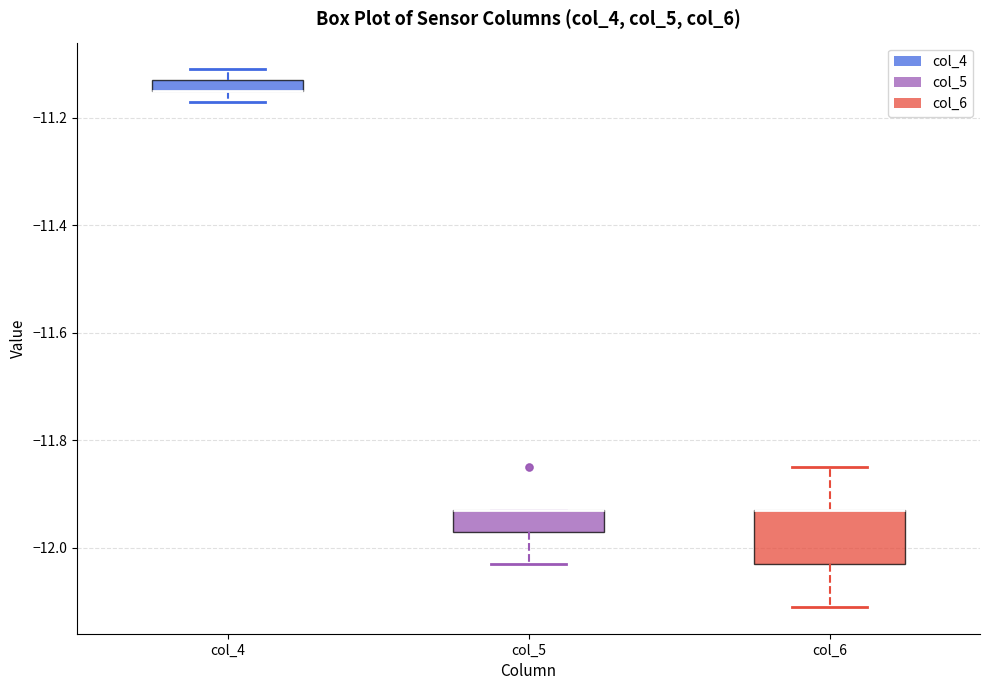

Which box is the tallest, from its lower edge to its upper edge?

col_6